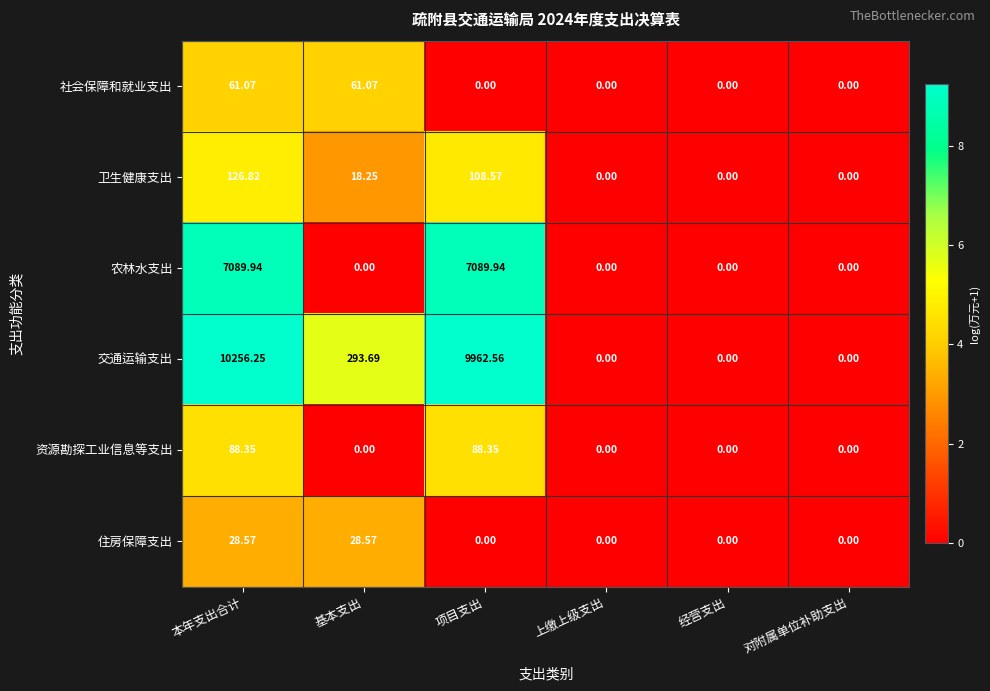

Which label corresponds to the largest value in the chart?

本年支出合计